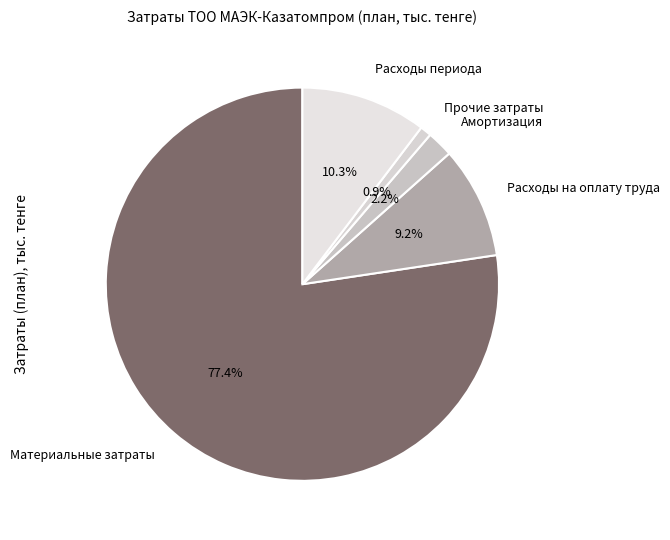

Which slice is the smallest?

Прочие затраты